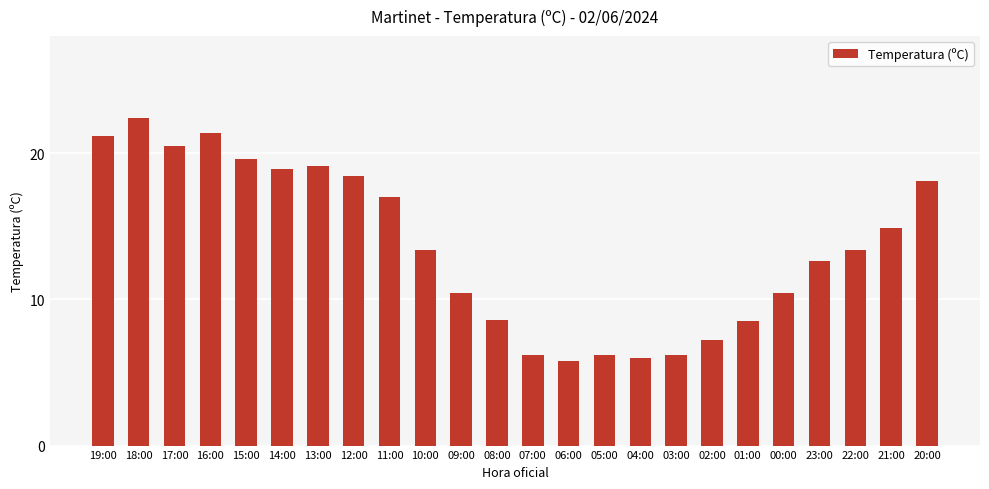

Between 16:00 and 12:00, which is larger?

16:00